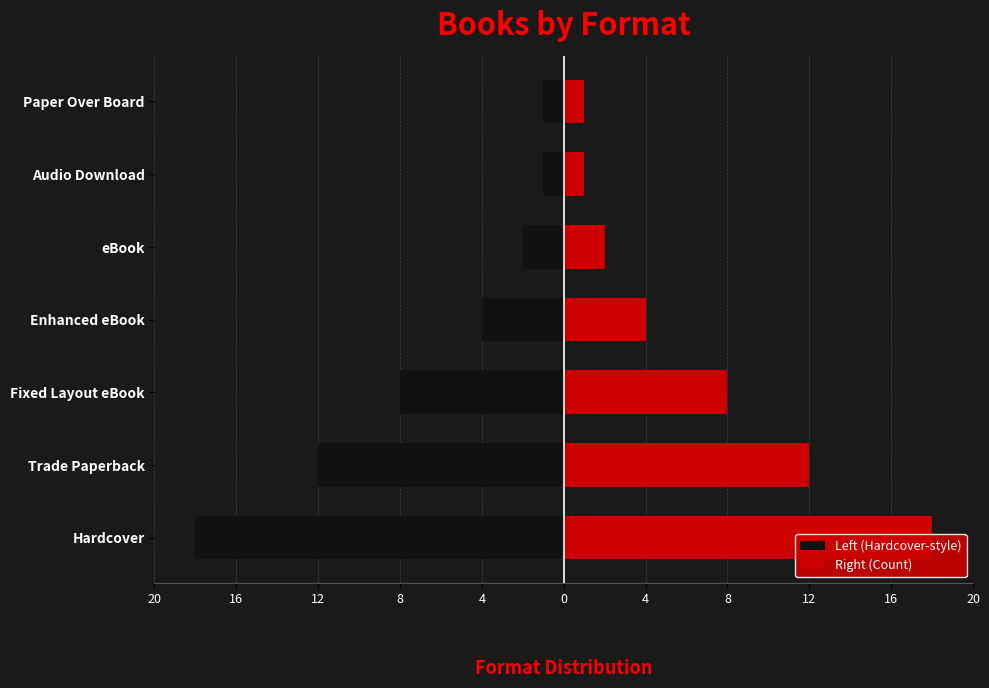

Which series has the largest total across all categories?

Right (Count)